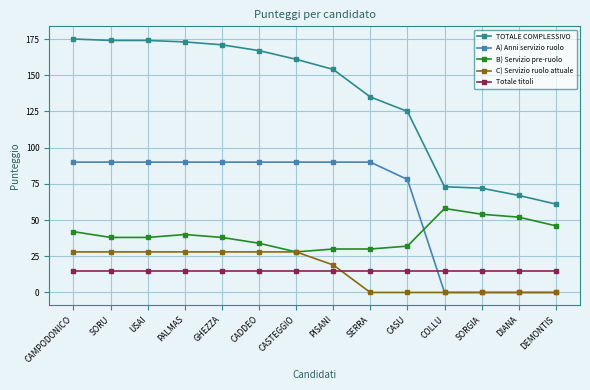

True or false: C) Servizio ruolo attuale has a value of 19 at PISANI.

True